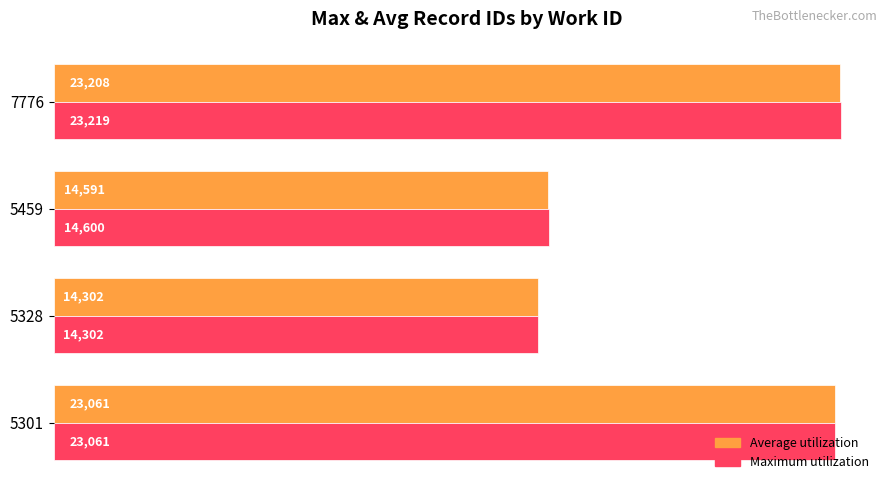

What value does the Average utilization series have at 5301, to the nearest 10?

23060